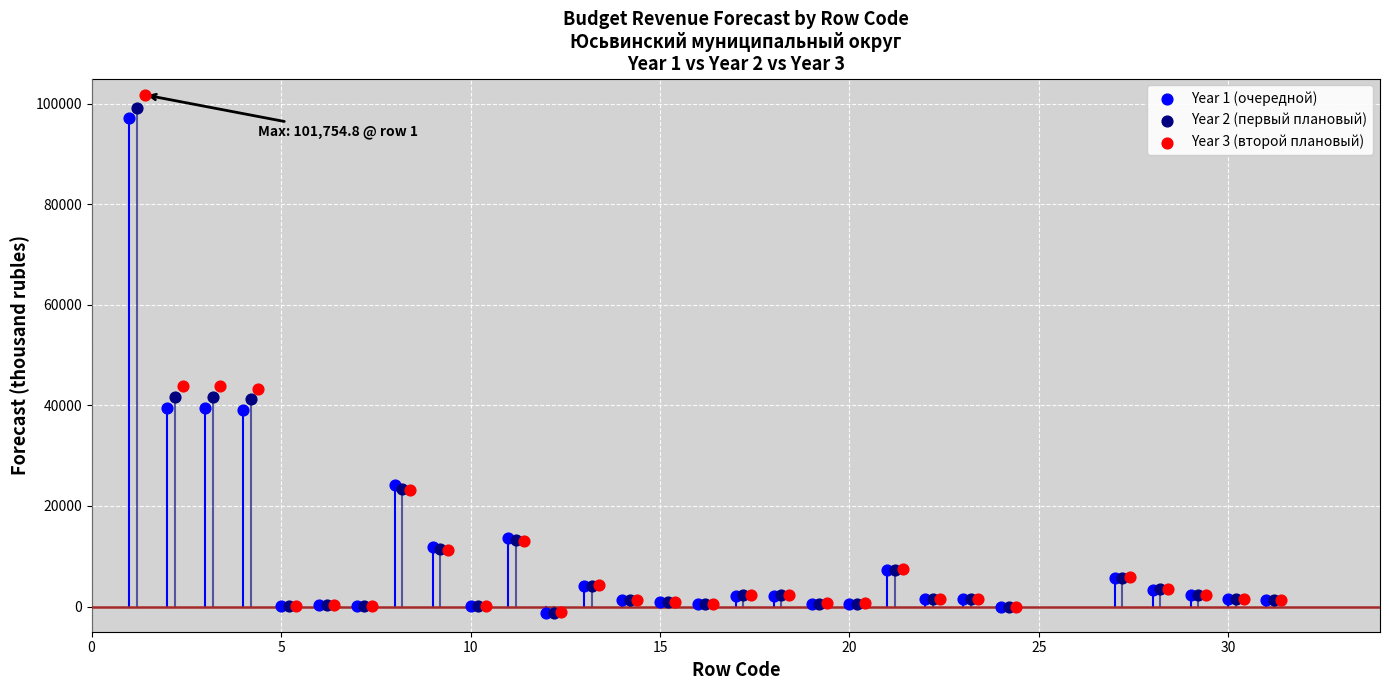

Which series has the widest spread of Y values?

Year 3 (второй плановый)